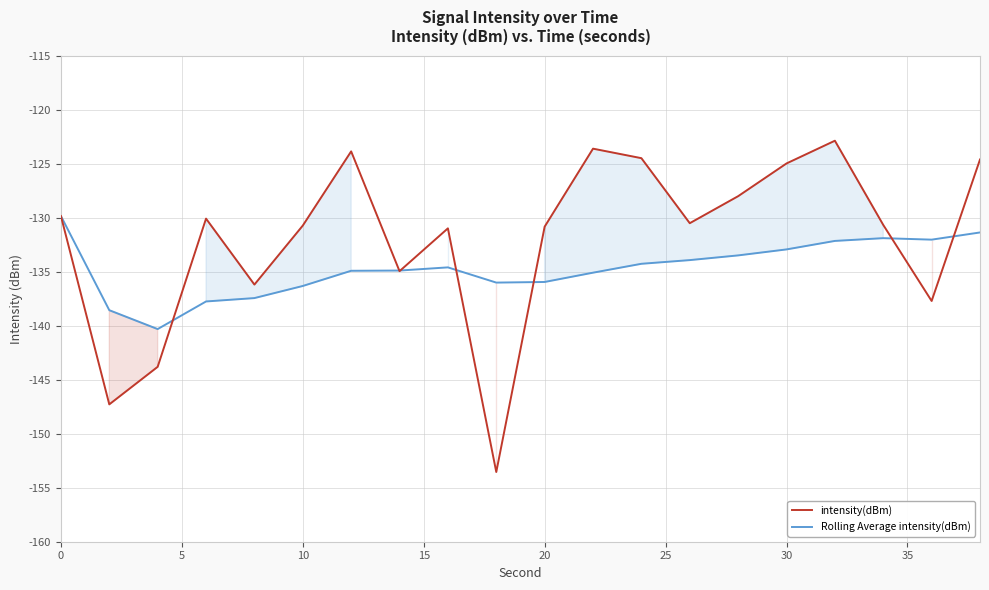

How many values in the intensity(dBm) series exceed -130?

8